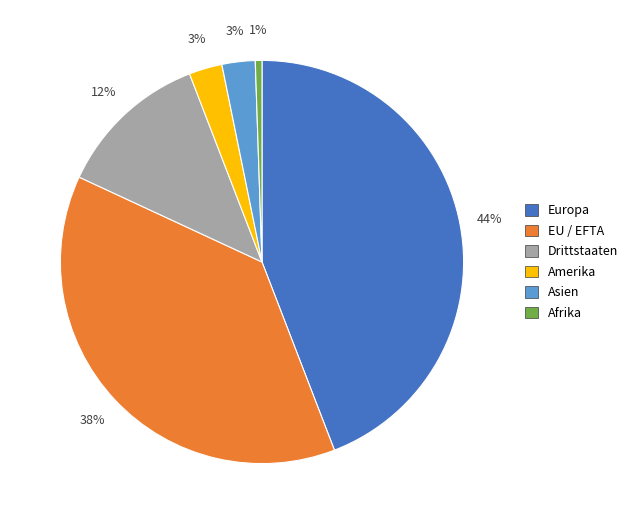

Is there any slice that represents more than half of the pie?

No